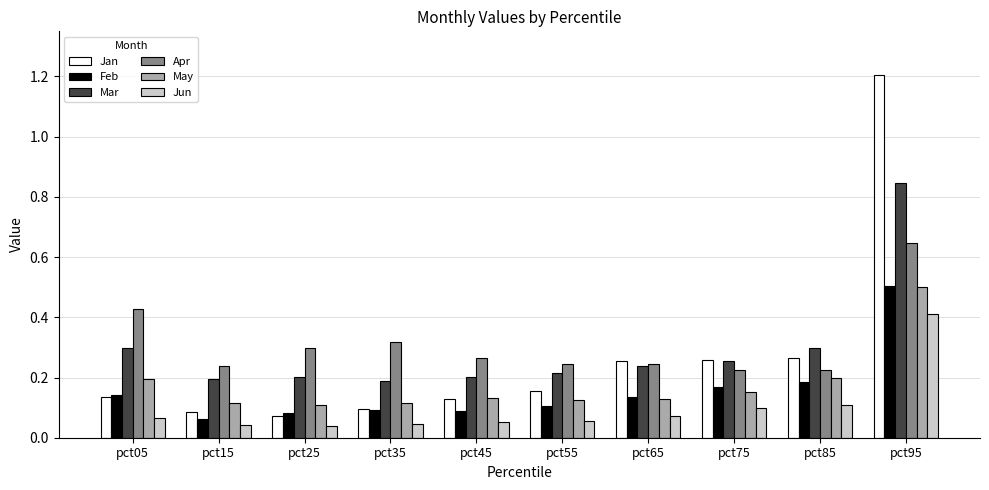

At how many categories does at least one series exceed 0?

10